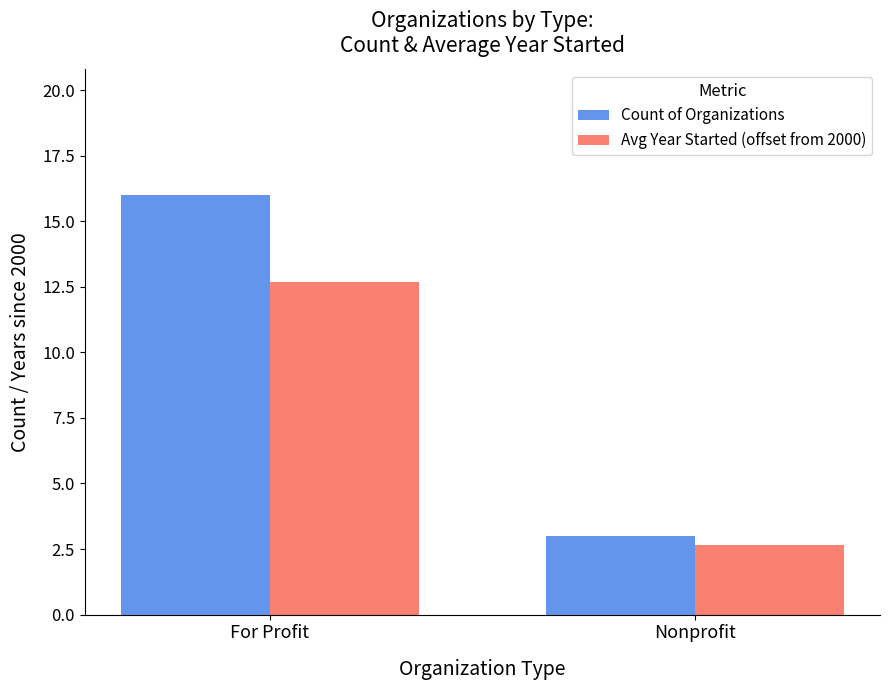

At For Profit, list the series in order from smallest to largest.

Avg Year Started (offset from 2000), Count of Organizations